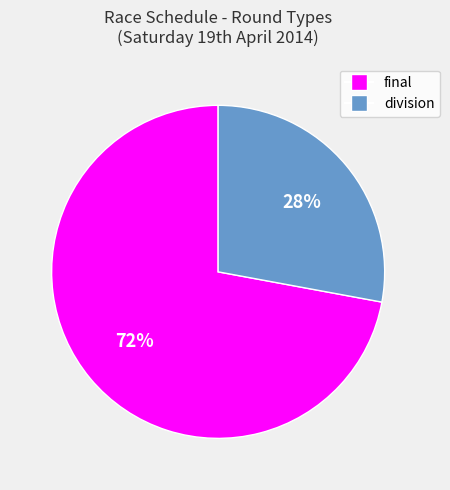

Approximately how many times larger is the value at final compared to division?

2.6